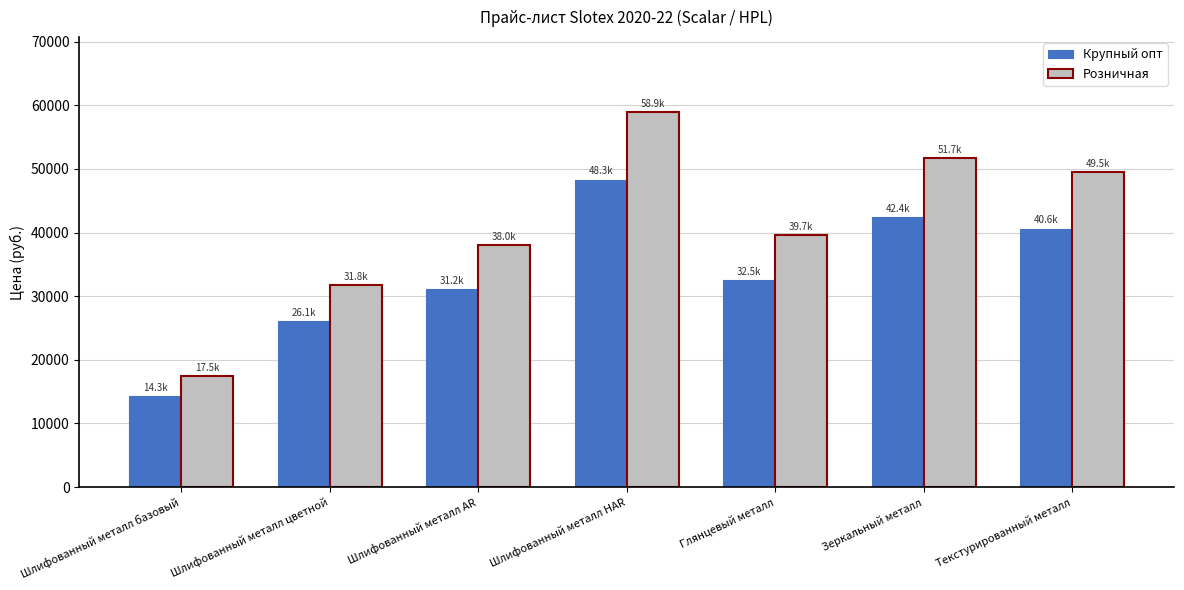

At which category is the sum across all series the highest?

Шлифованный металл HAR